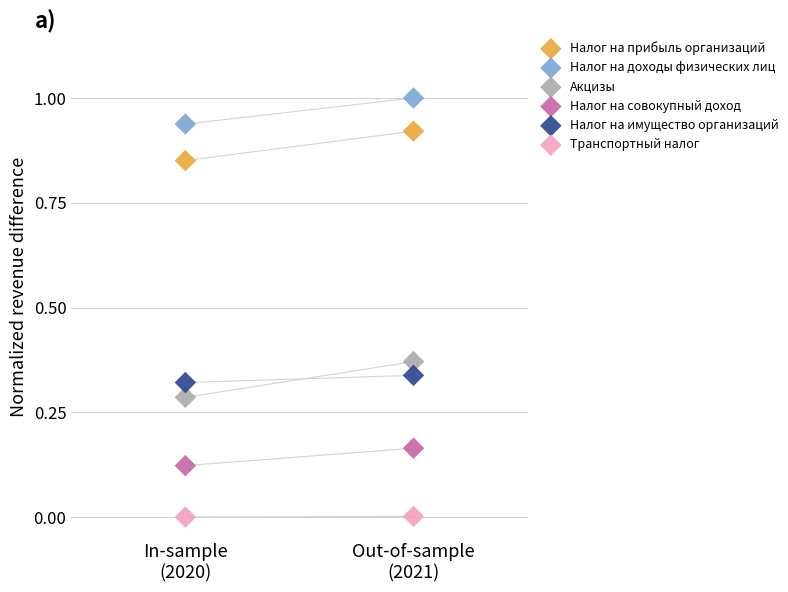

What are all the series names shown in the legend?

Налог на прибыль организаций, Налог на доходы физических лиц, Акцизы, Налог на совокупный доход, Налог на имущество организаций, Транспортный налог